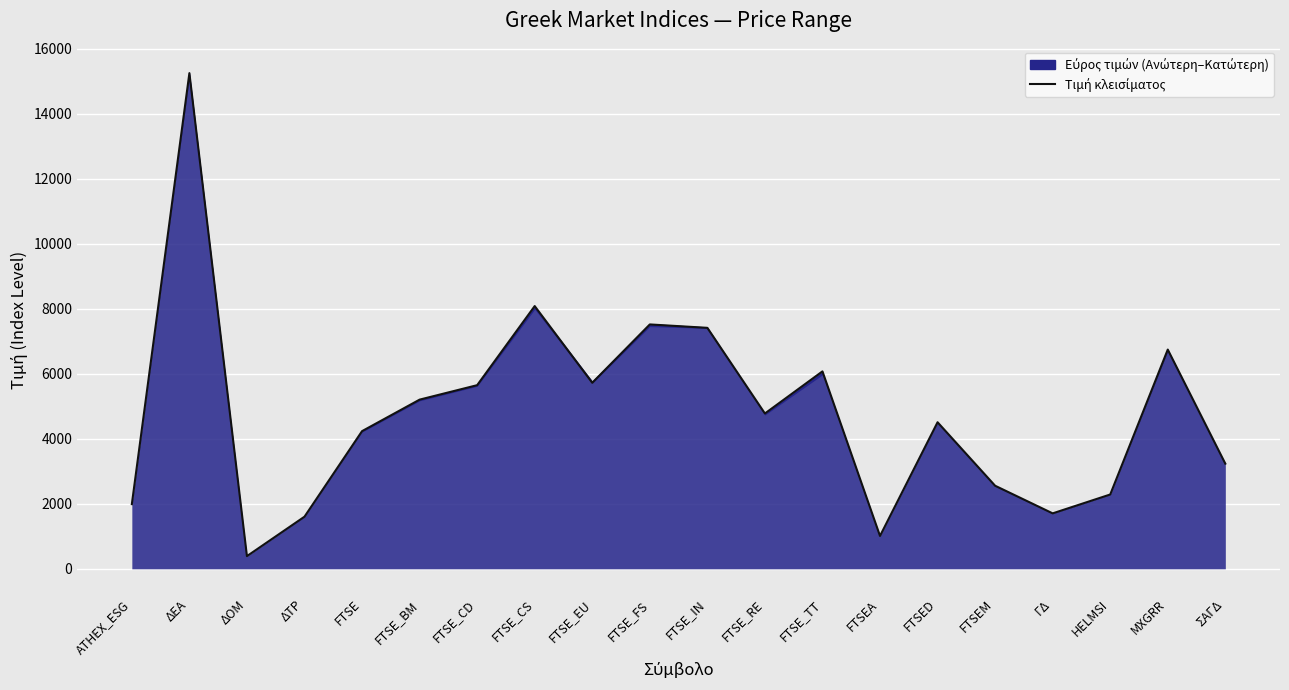

How many points are lower than both their immediate neighbors (excluding endpoints)?

5